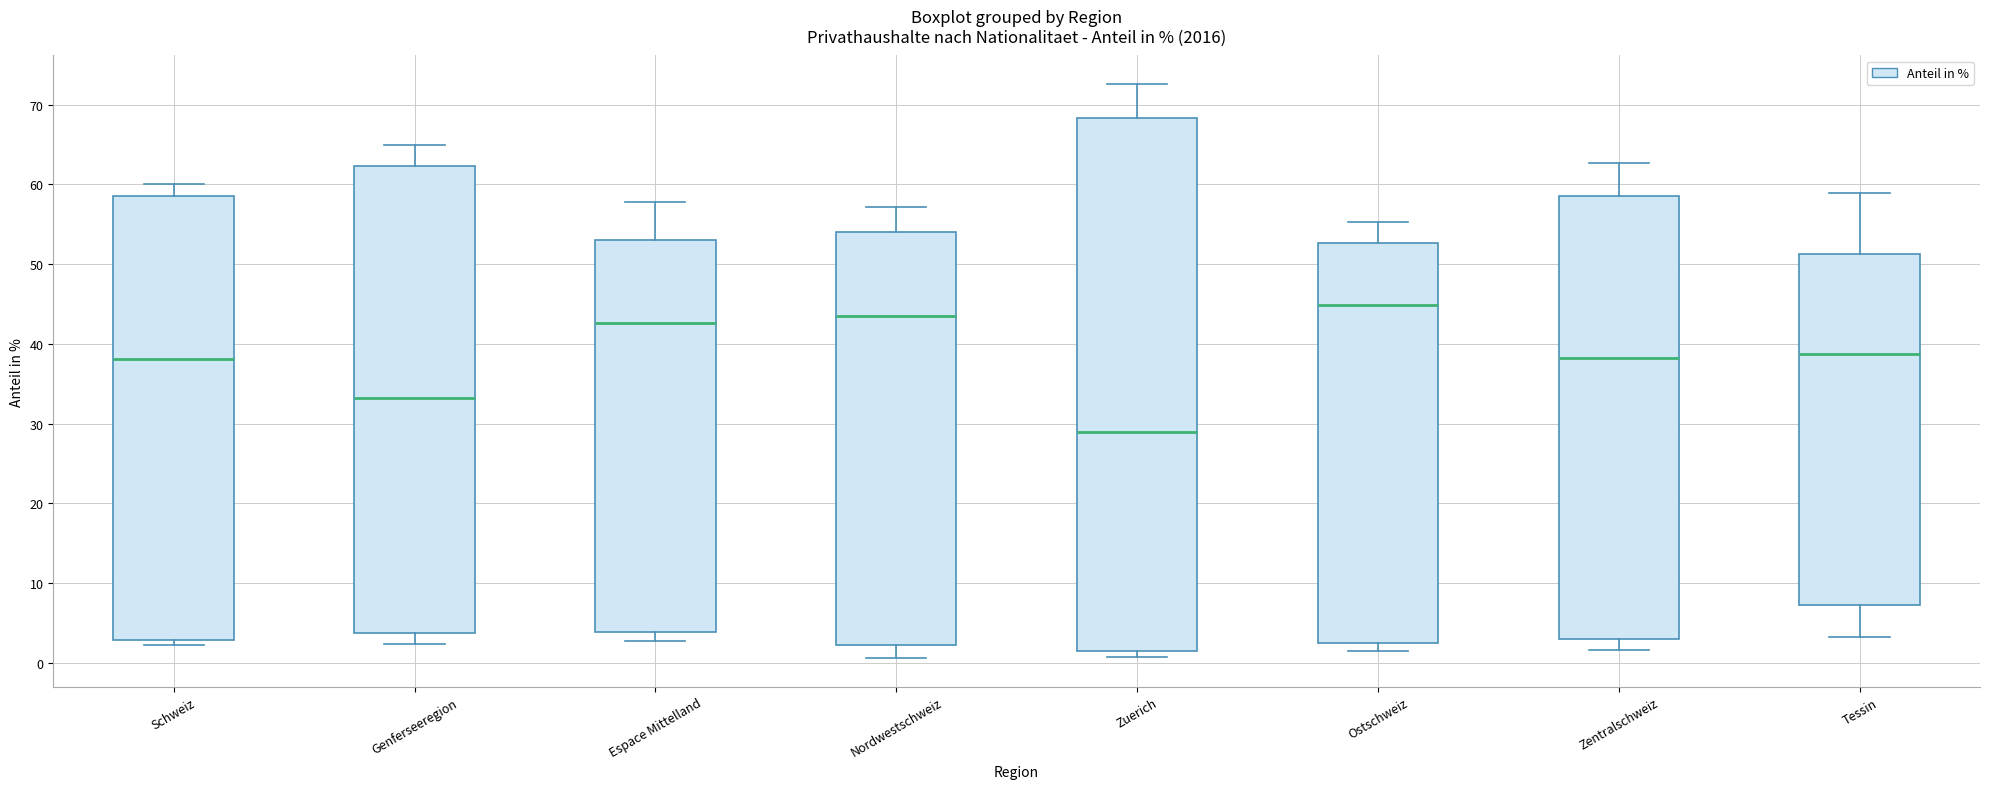

Reading left to right, read every box against the y-axis: the position of its median line, the range the box covers, and the ends of its whiskers. The values are not printed on the chart, so give them approximately, as read against the axis.

Schweiz: median 38, box 3 to 59, whiskers 2 to 60
Genferseeregion: median 33, box 4 to 62, whiskers 2 to 65
Espace Mittelland: median 43, box 4 to 53, whiskers 3 to 58
Nordwestschweiz: median 44, box 2 to 54, whiskers 1 to 57
Zuerich: median 29, box 2 to 68, whiskers 1 to 73
Ostschweiz: median 45, box 2 to 53, whiskers 1 to 55
Zentralschweiz: median 38, box 3 to 59, whiskers 2 to 63
Tessin: median 39, box 7 to 51, whiskers 3 to 59